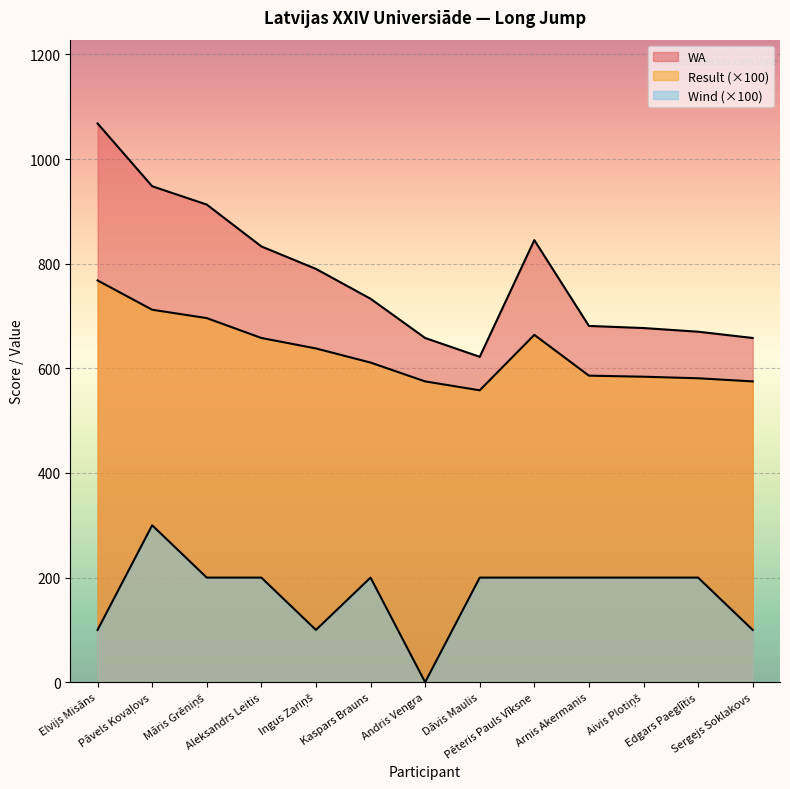

Reading left to right, extract all data points from this chart.

Result: Elvijs Misāns=768	Pāvels Kovaļovs=712	Māris Grēniņš=696	Aleksandrs Leitis=658	Ingus Zariņš=638	Kaspars Brauns=611	Andris Vengra=575	Dāvis Maulis=558	Pēteris Pauls Vīksne=664	Arnis Akermanis=586	Aivis Plotiņš=584	Edgars Paeglītis=581	Sergejs Soklakovs=575
WA: Elvijs Misāns=1068	Pāvels Kovaļovs=948	Māris Grēniņš=913	Aleksandrs Leitis=833	Ingus Zariņš=790	Kaspars Brauns=733	Andris Vengra=658	Dāvis Maulis=622	Pēteris Pauls Vīksne=845	Arnis Akermanis=681	Aivis Plotiņš=677	Edgars Paeglītis=670	Sergejs Soklakovs=658
Wind: Elvijs Misāns=100	Pāvels Kovaļovs=300	Māris Grēniņš=200	Aleksandrs Leitis=200	Ingus Zariņš=100	Kaspars Brauns=200	Andris Vengra=0	Dāvis Maulis=200	Pēteris Pauls Vīksne=200	Arnis Akermanis=200	Aivis Plotiņš=200	Edgars Paeglītis=200	Sergejs Soklakovs=100